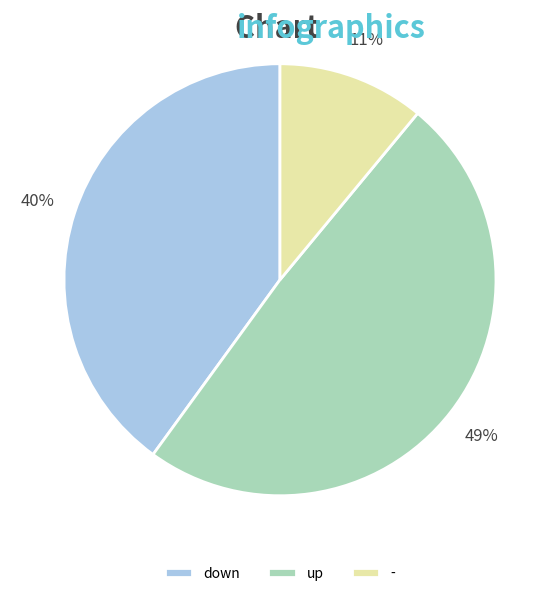

Which slice is the smallest?

-